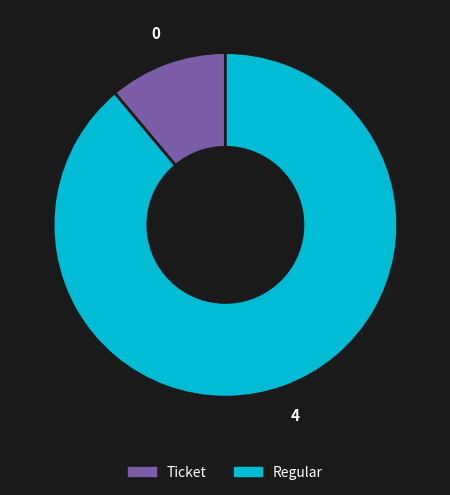

Rank the categories by value from highest to lowest.

Regular, Ticket